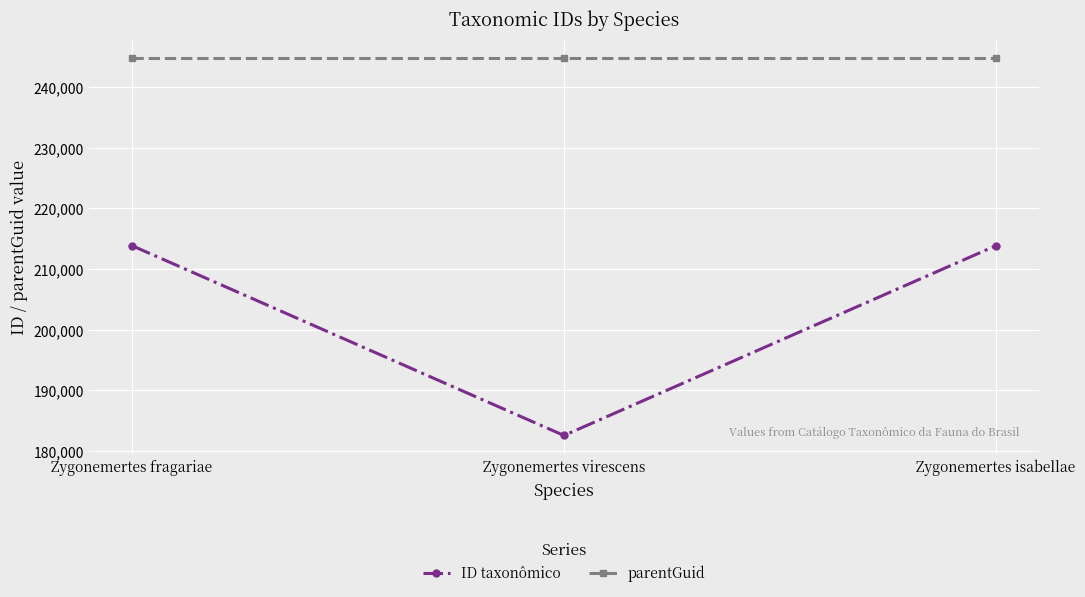

What is the spread (max minus min) of values at Zygonemertes isabellae?

31011